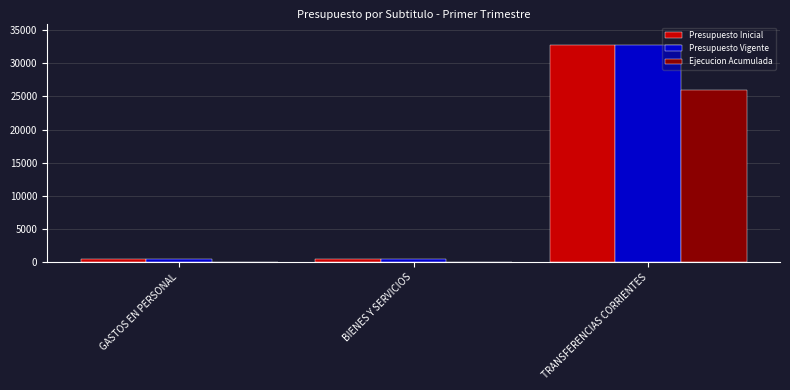

At which category is the sum across all series the highest?

TRANSFERENCIAS CORRIENTES